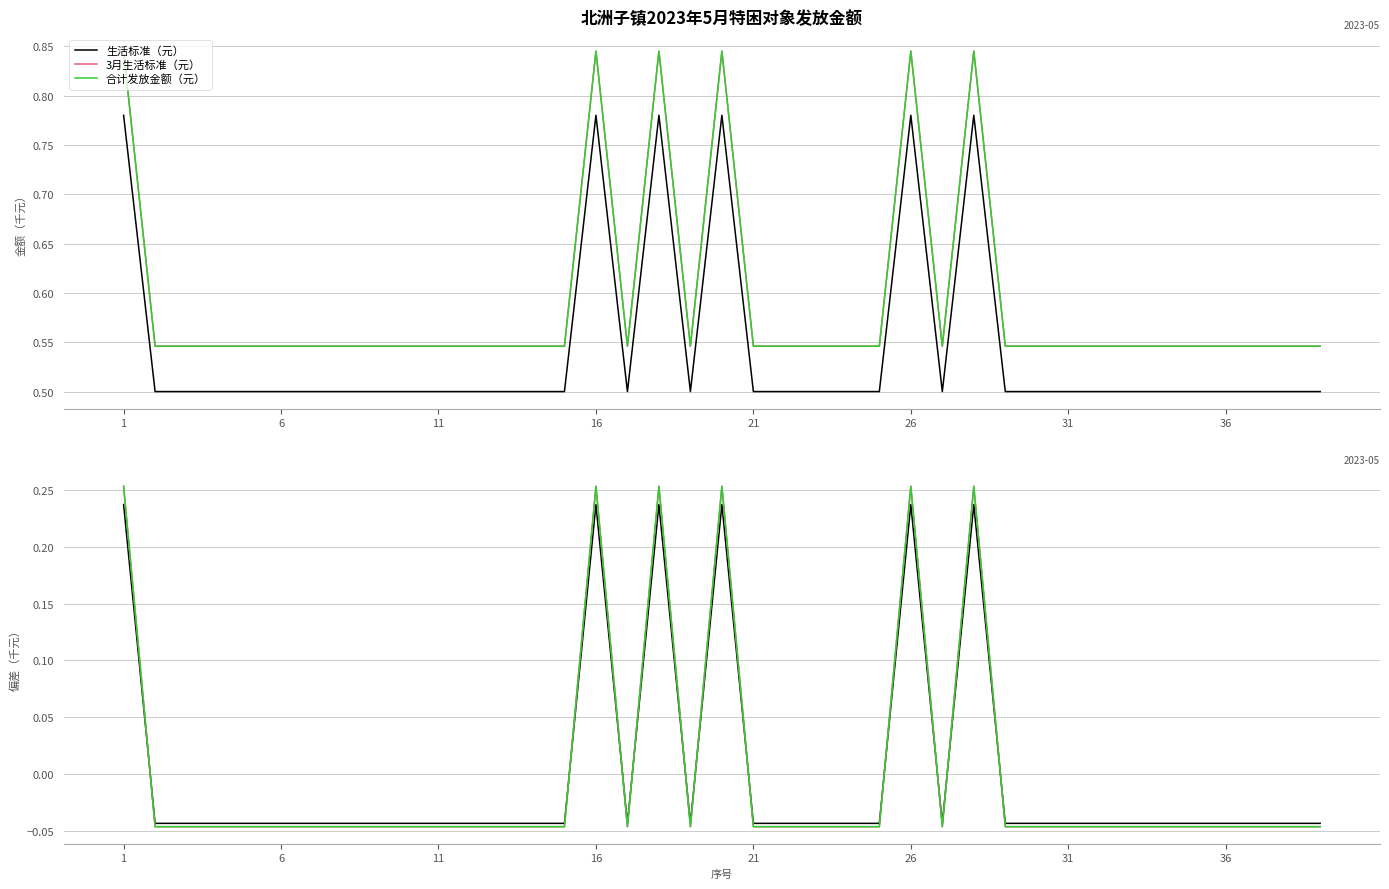

What is the difference between the second highest and second lowest values in the 合计发放金额（元） series?

0.3